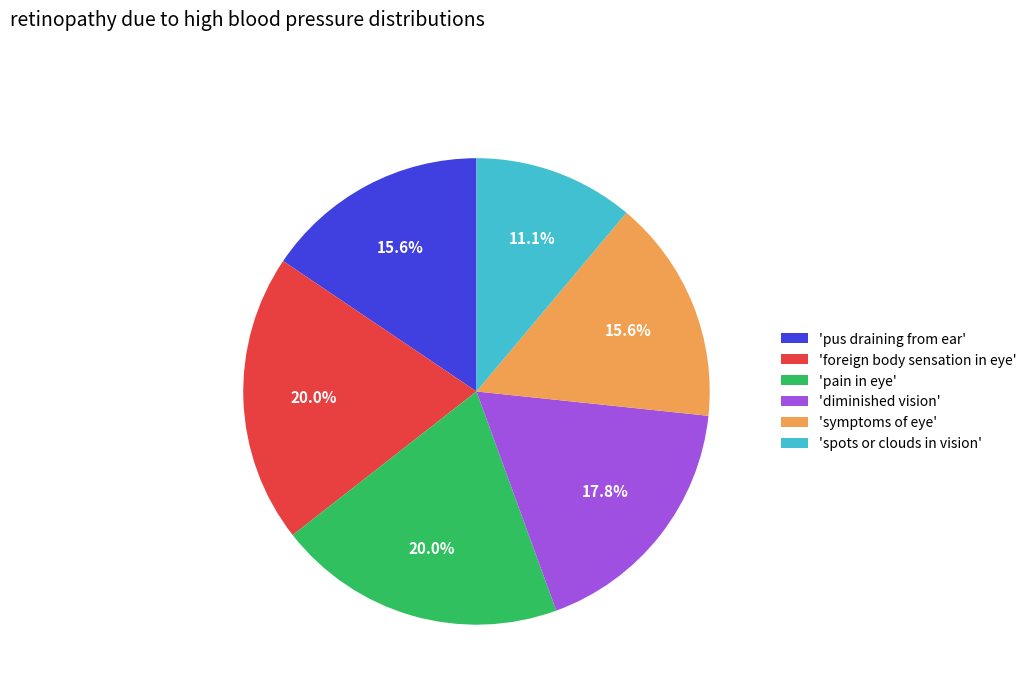

Which category has the smallest portion of the pie?

'spots or clouds in vision'